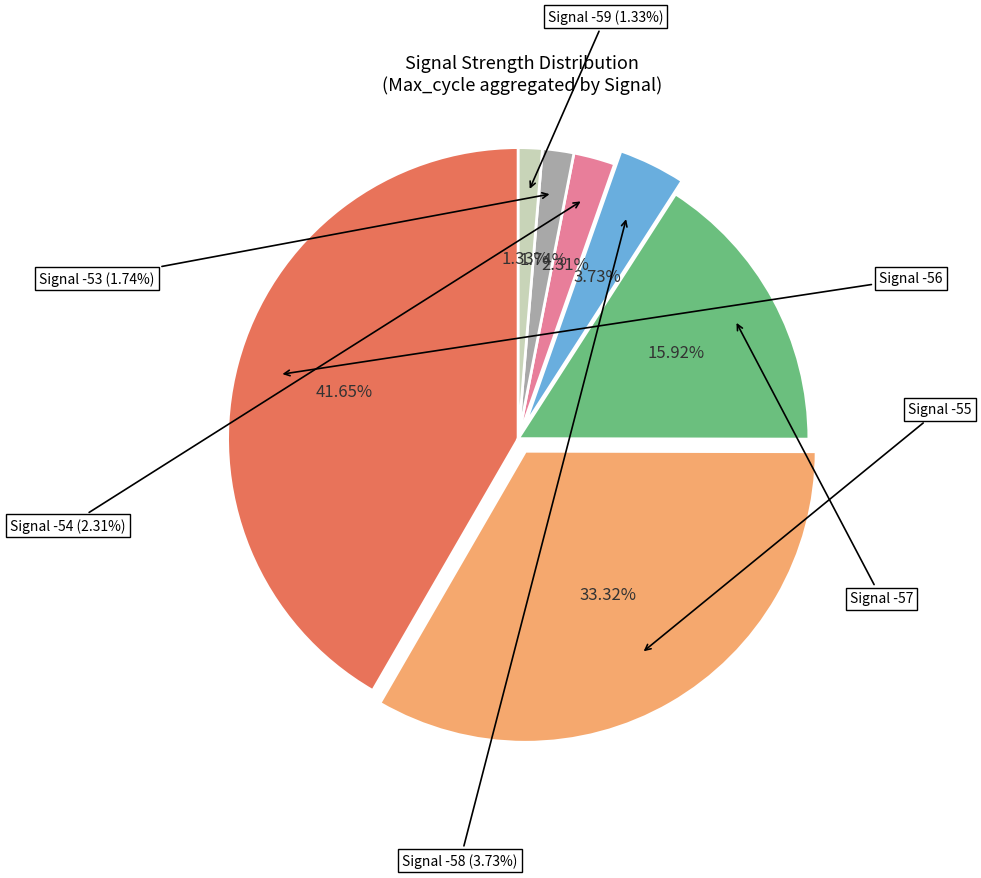

Does any single category account for the majority?

No